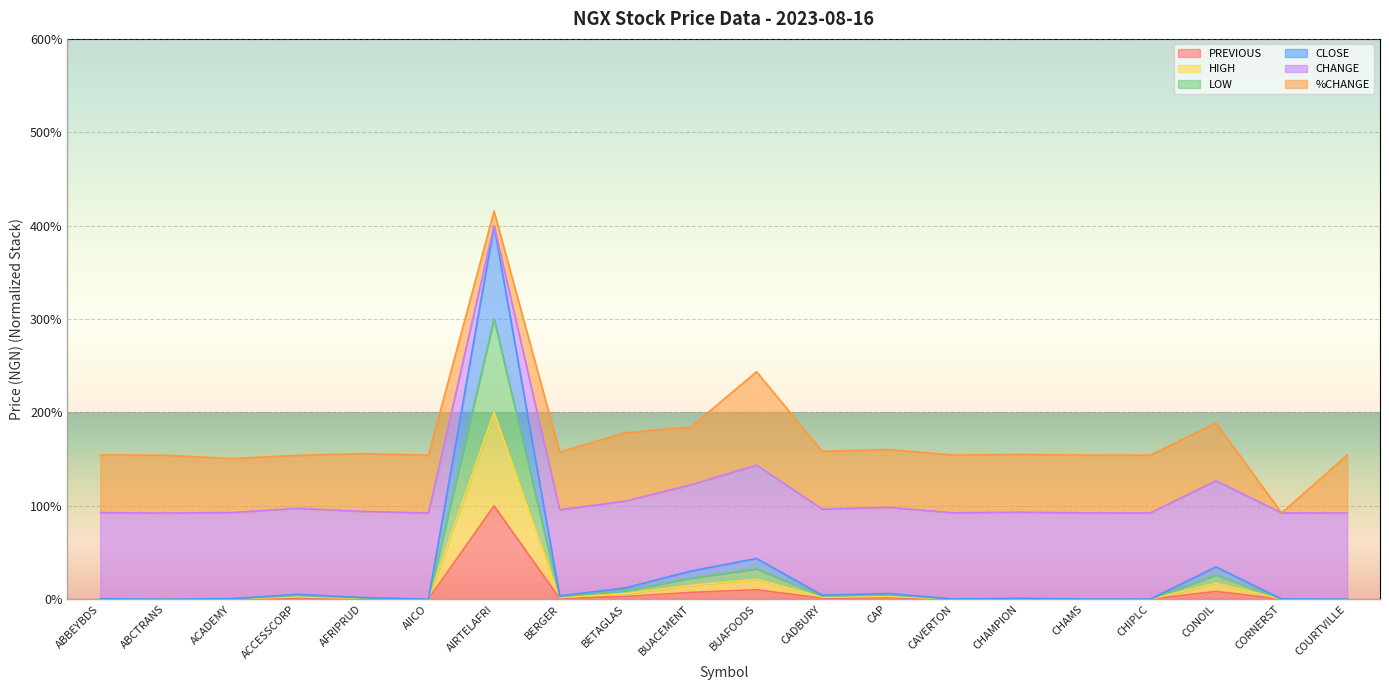

What is the approximate value of CLOSE at CORNERST?

0.1